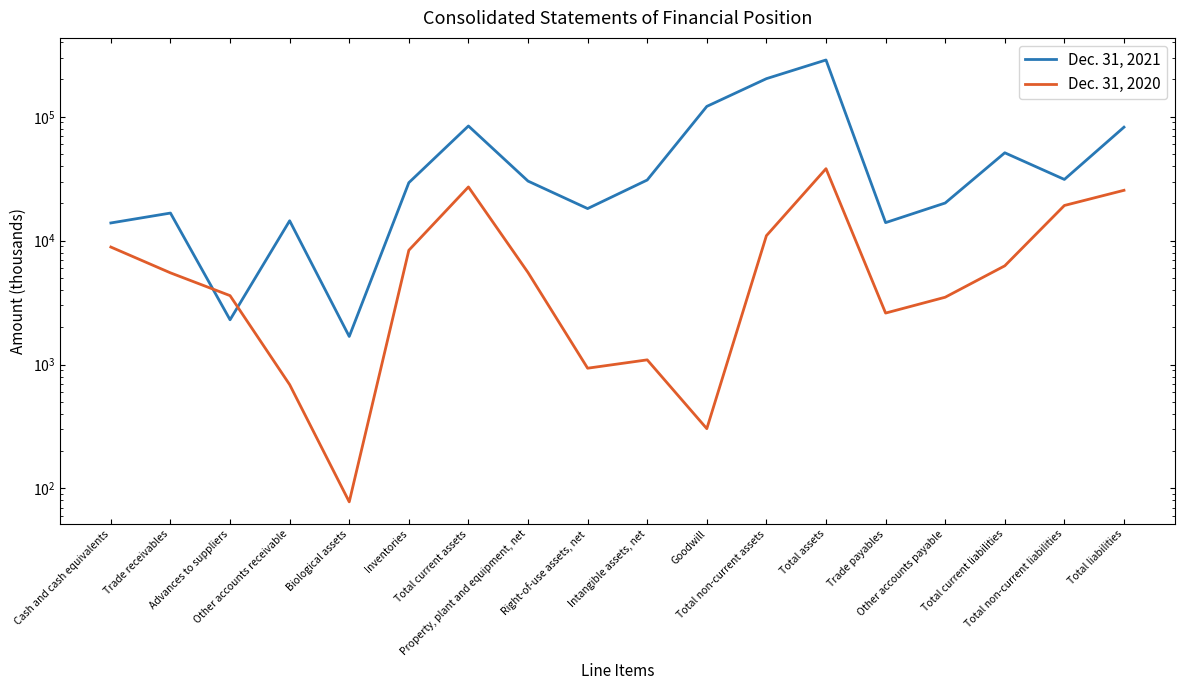

Is the value of Dec. 31, 2021 at Total current assets greater than the value of Dec. 31, 2020 at Total liabilities?

Yes